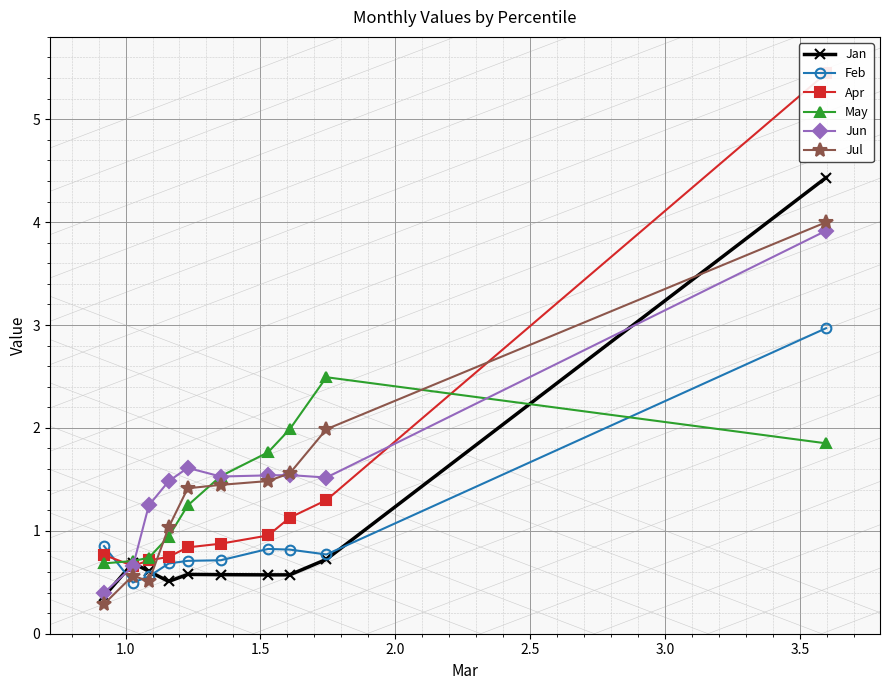

What is the value of the Jun point at the 9th from the left?

1.5